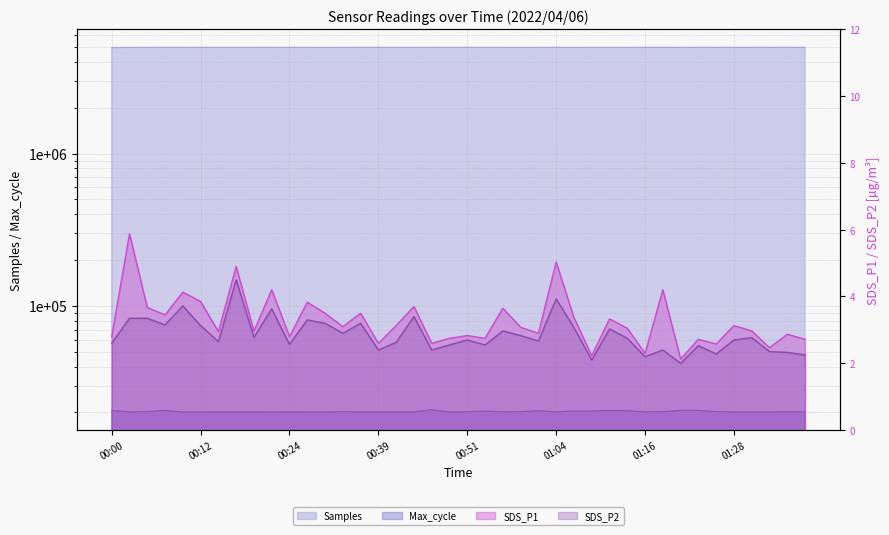

True or false: SDS_P2 and Samples cross at least once.

False